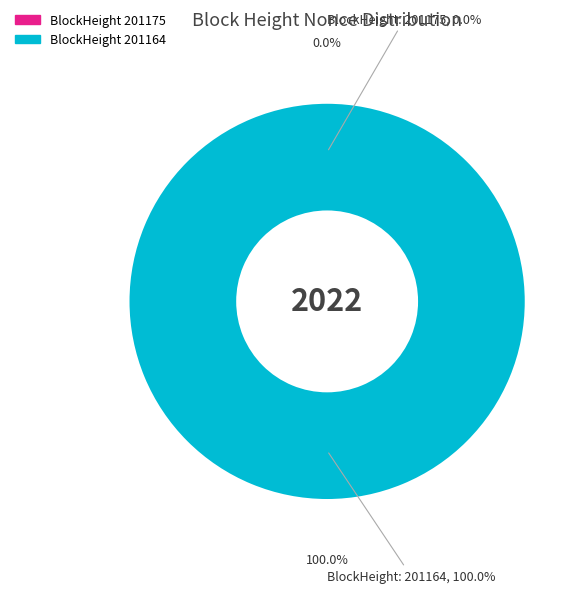

To the nearest percent, what portion does 201164 represent?

100%